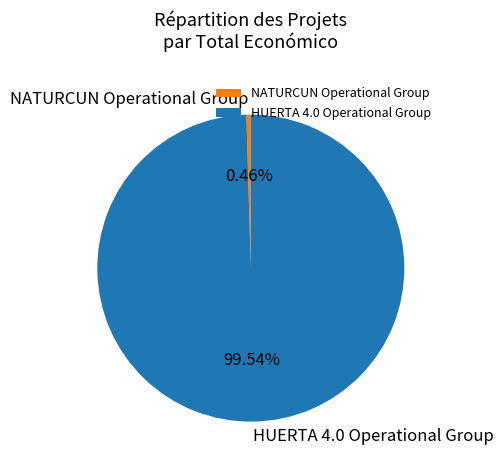

Count the number of slices in the pie.

2